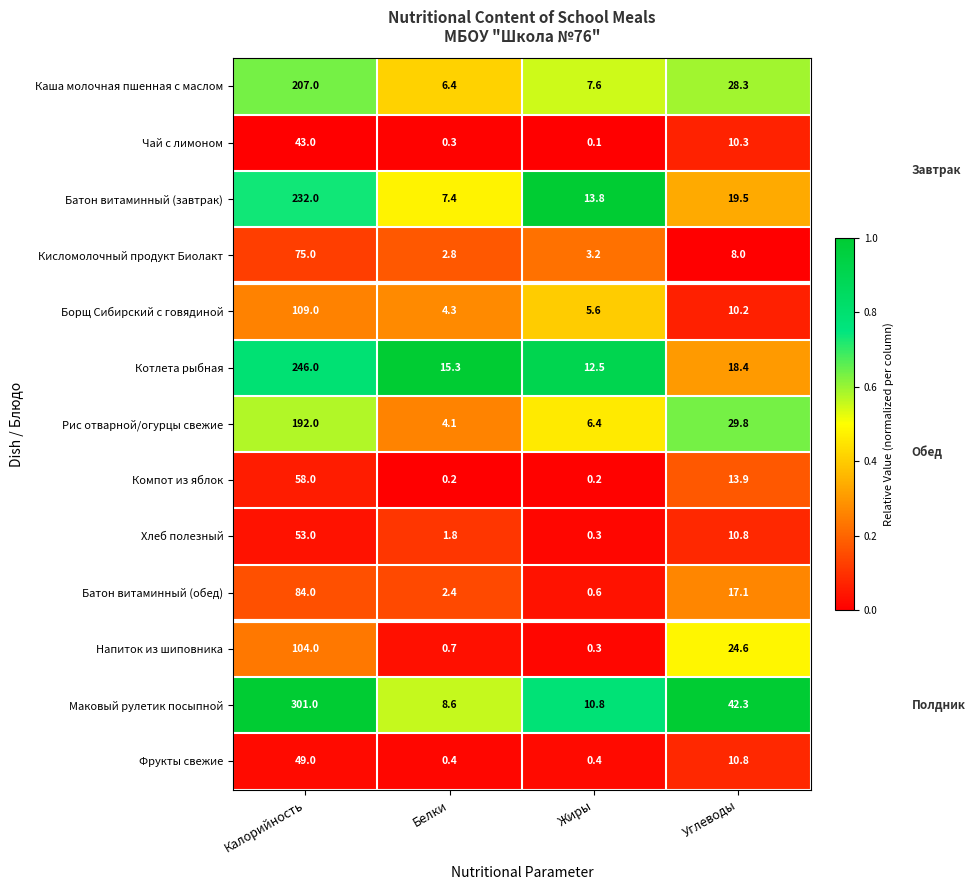

Which series changed the most between Калорийность and Жиры?

Маковый рулетик посыпной